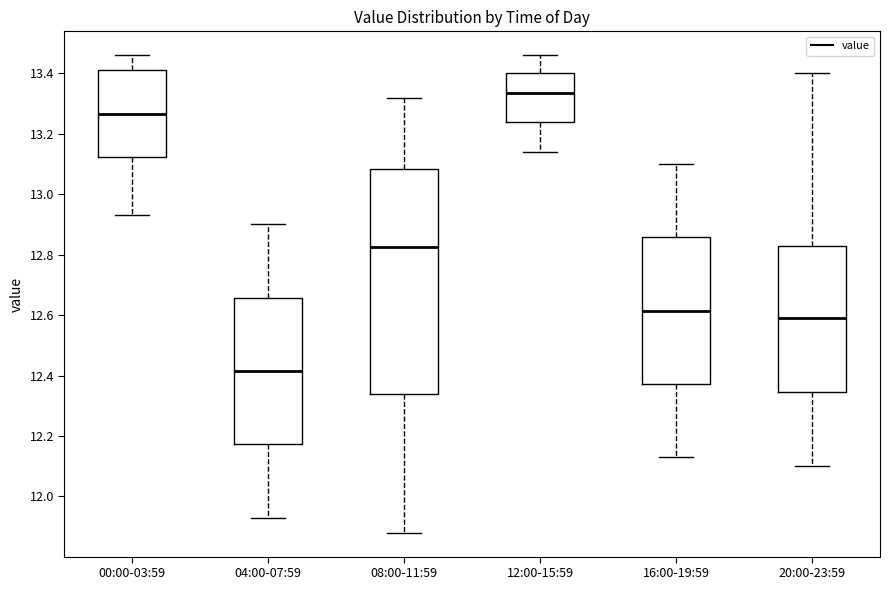

Reading left to right, read every box against the y-axis: the position of its median line, the range the box covers, and the ends of its whiskers. The values are not printed on the chart, so give them approximately, as read against the axis.

00:00-03:59: median 13.26, box 13.12 to 13.42, whiskers 12.94 to 13.46
04:00-07:59: median 12.42, box 12.18 to 12.66, whiskers 11.94 to 12.90
08:00-11:59: median 12.82, box 12.34 to 13.08, whiskers 11.88 to 13.32
12:00-15:59: median 13.34, box 13.24 to 13.40, whiskers 13.14 to 13.46
16:00-19:59: median 12.62, box 12.38 to 12.86, whiskers 12.14 to 13.10
20:00-23:59: median 12.60, box 12.34 to 12.82, whiskers 12.10 to 13.40